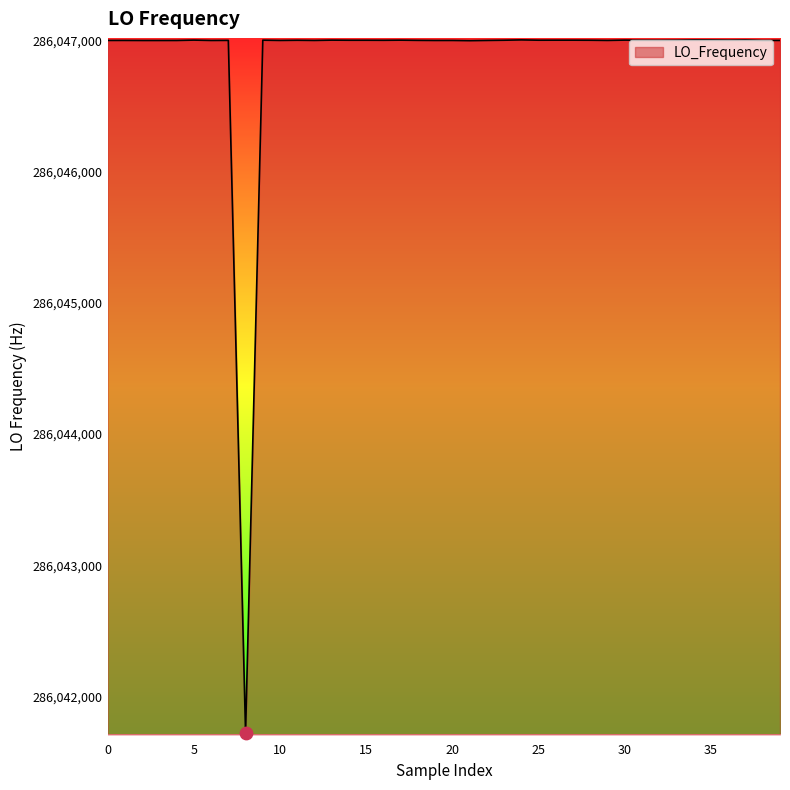

What is the smallest value displayed?

286041722.9